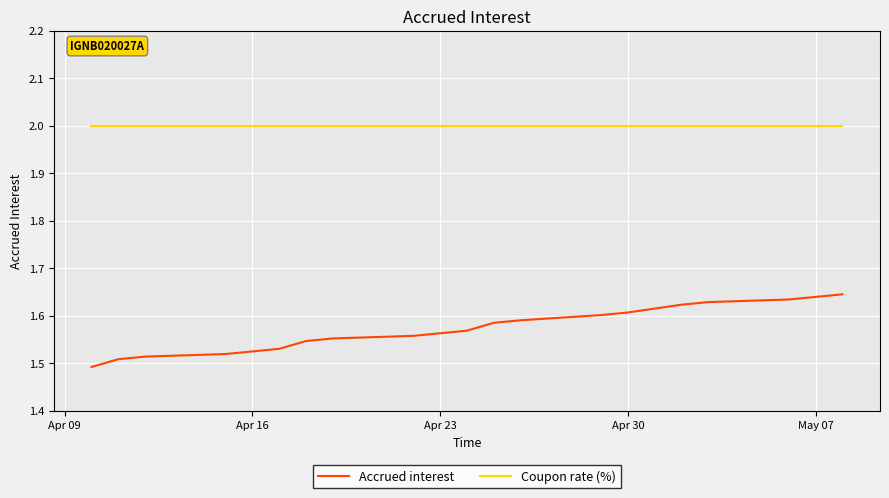

List the series in order of their peak value, lowest first.

Accrued interest, Coupon rate (%)